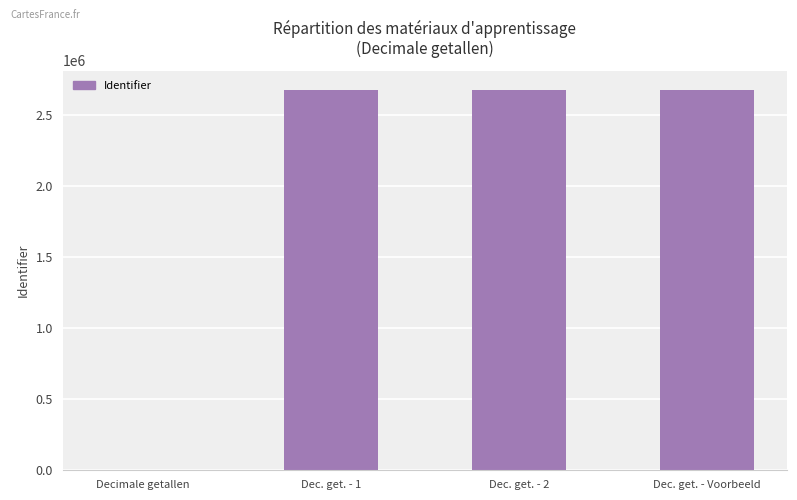

Count the number of data series in this chart.

1